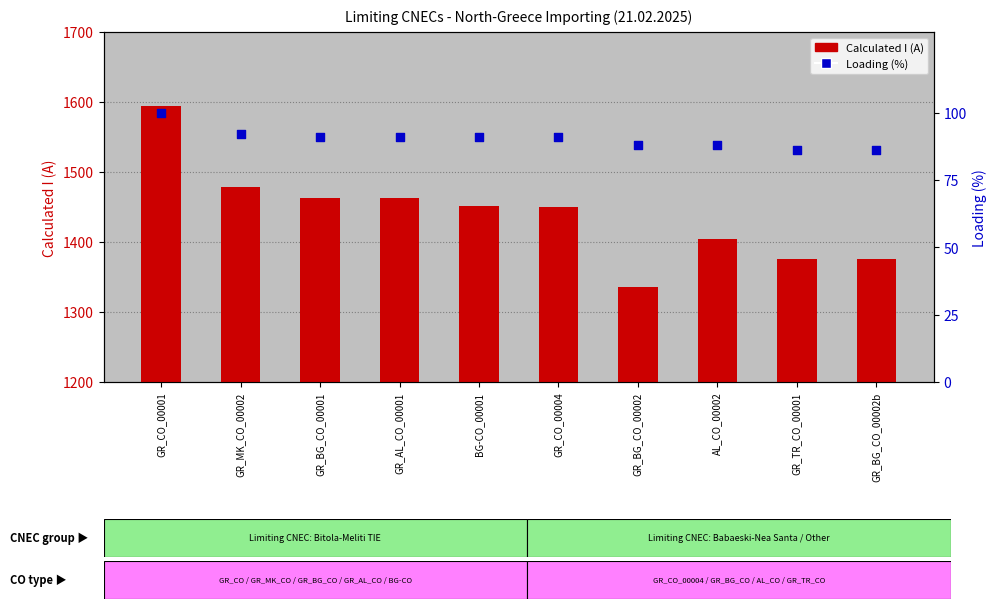

Which series has the largest total across all categories?

Calculated I (A)